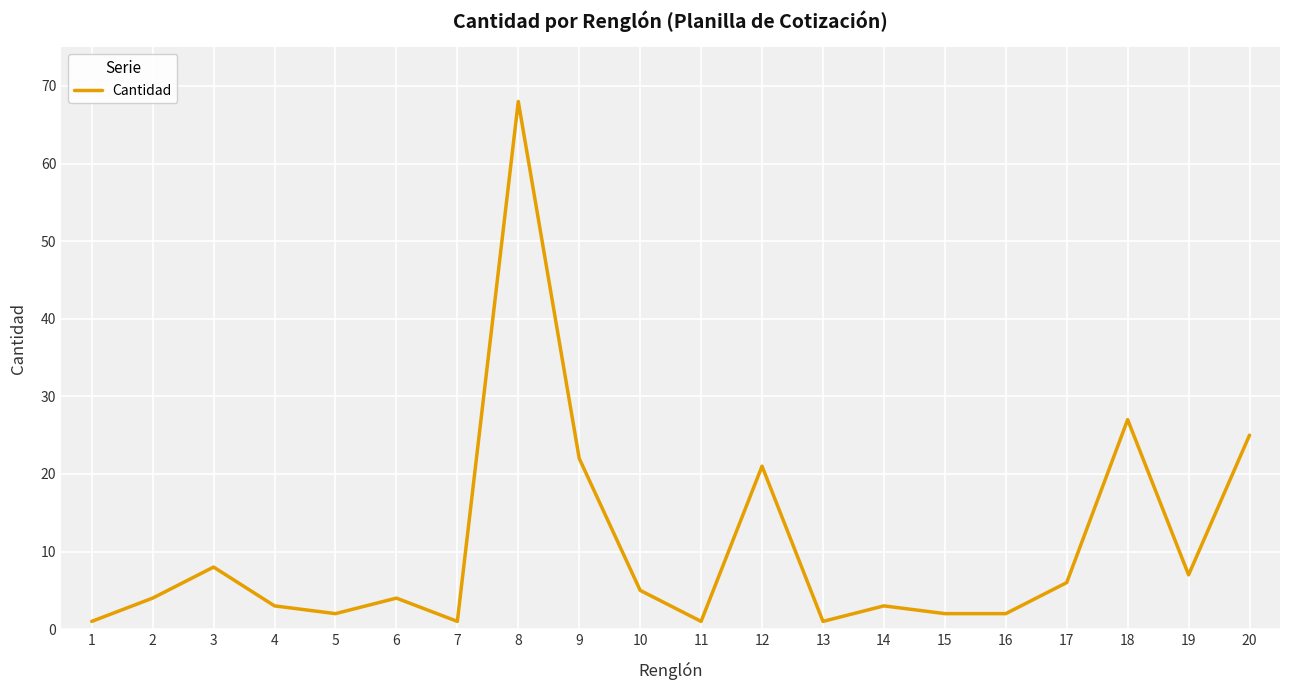

What is the ratio of the value at 5 to the value at 20?

0.1